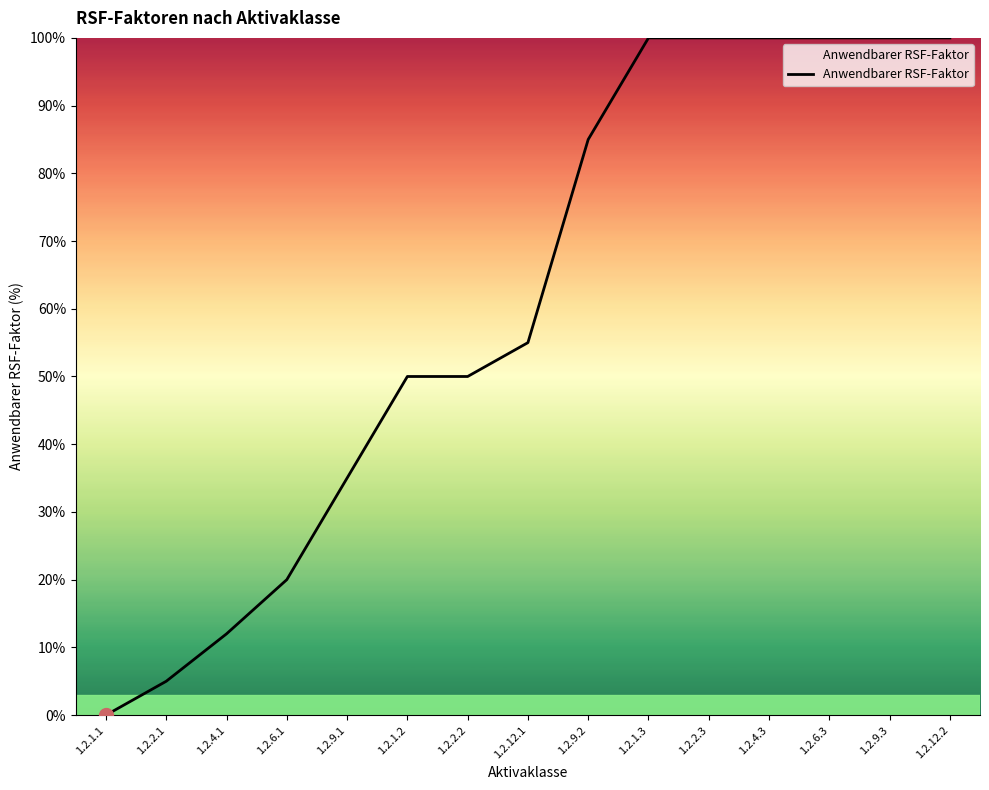

The value at 1.2.1.3 is 100. True or false?

True